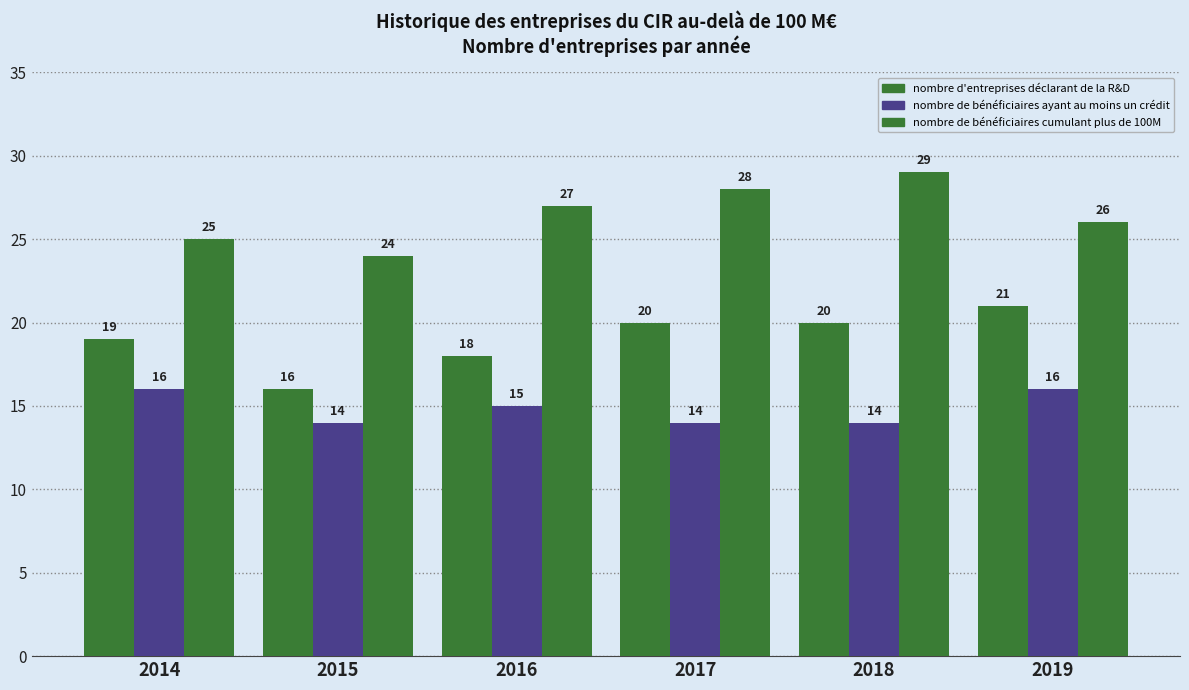

What is the lowest value of the nombre de bénéficiaires ayant au moins un crédit series?

14